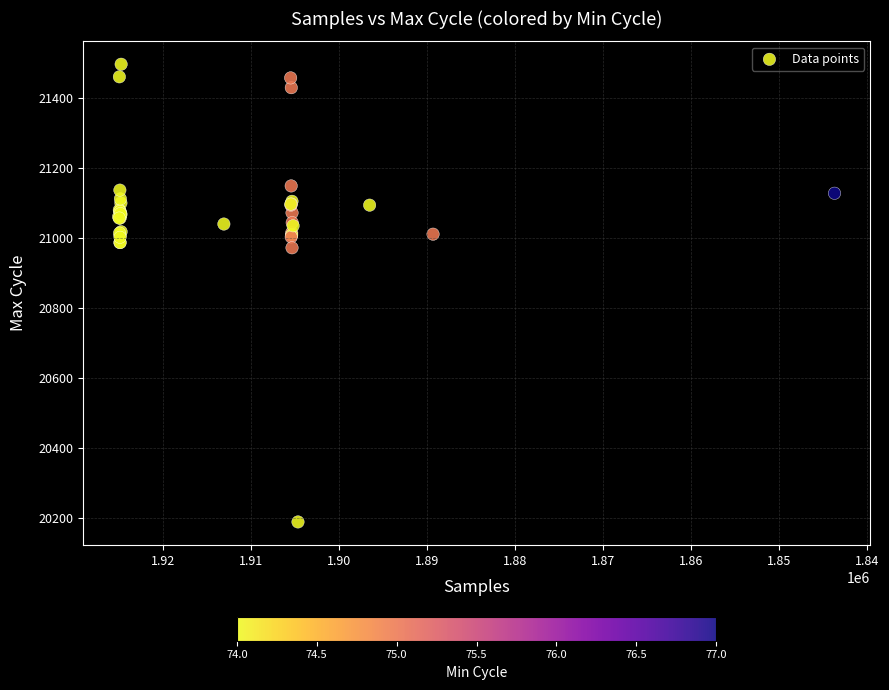

What Y value in the scatter plot is closest to 20842?

20972